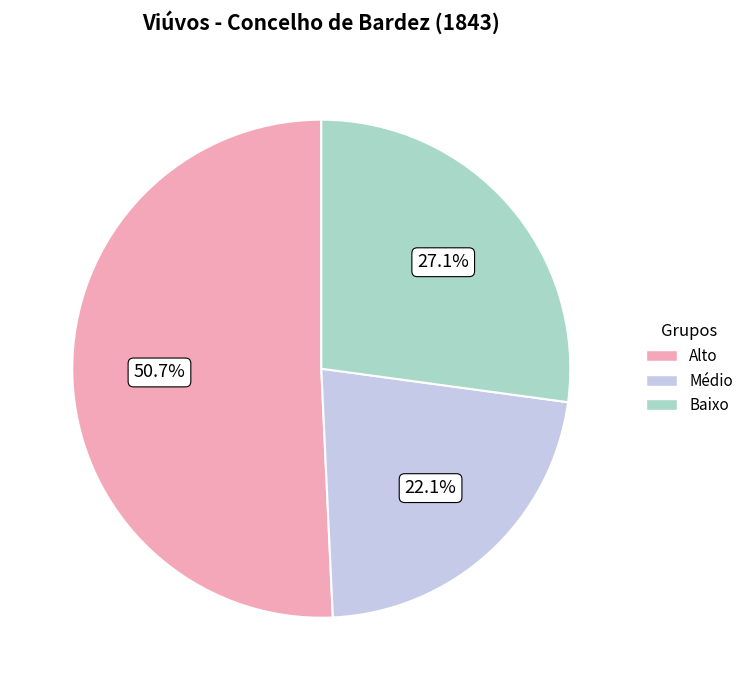

Is there any slice that represents more than half of the pie?

Yes